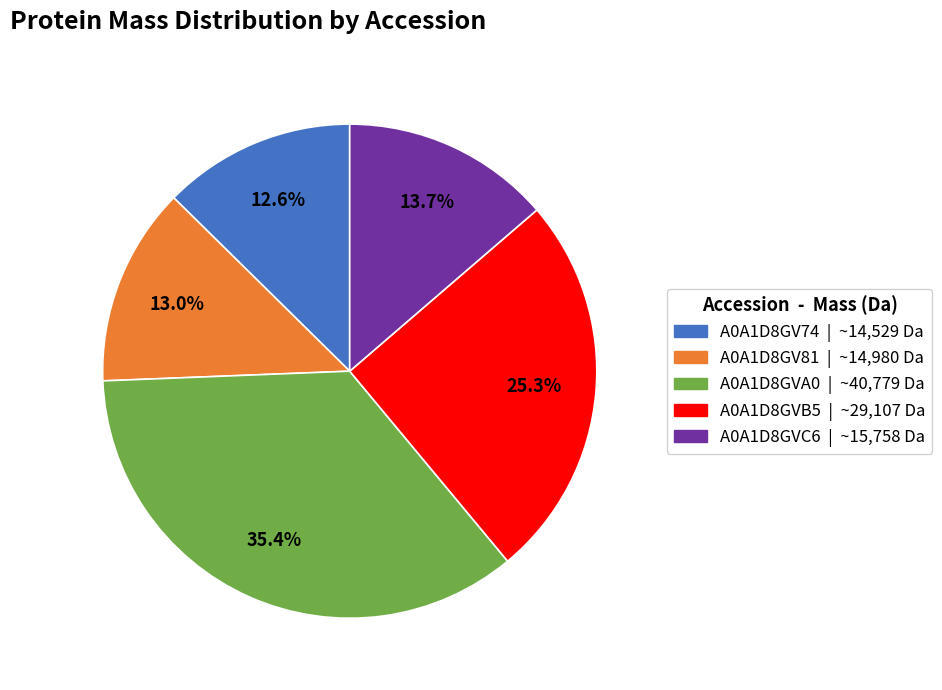

What is the largest slice in the pie chart?

A0A1D8GVA0